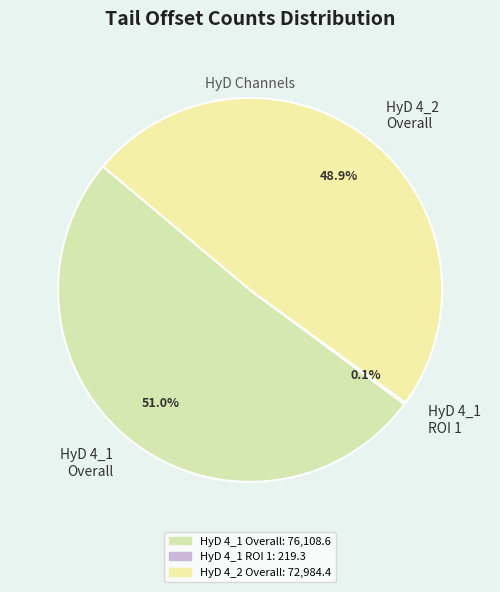

Between HyD 4_2 Overall and HyD 4_1 Overall, which is larger?

HyD 4_1 Overall